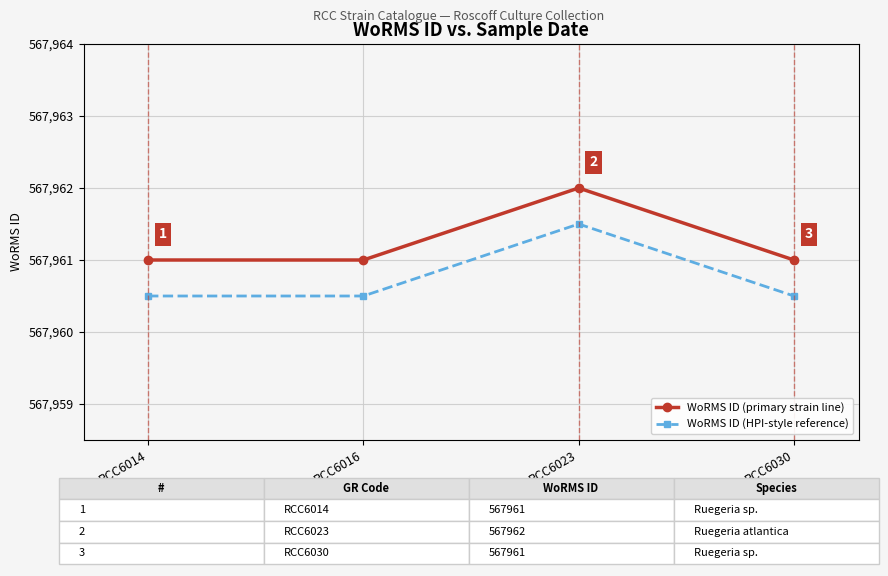

In WoRMS ID (primary strain line), how many points are higher than both neighbors (excluding endpoints)?

1